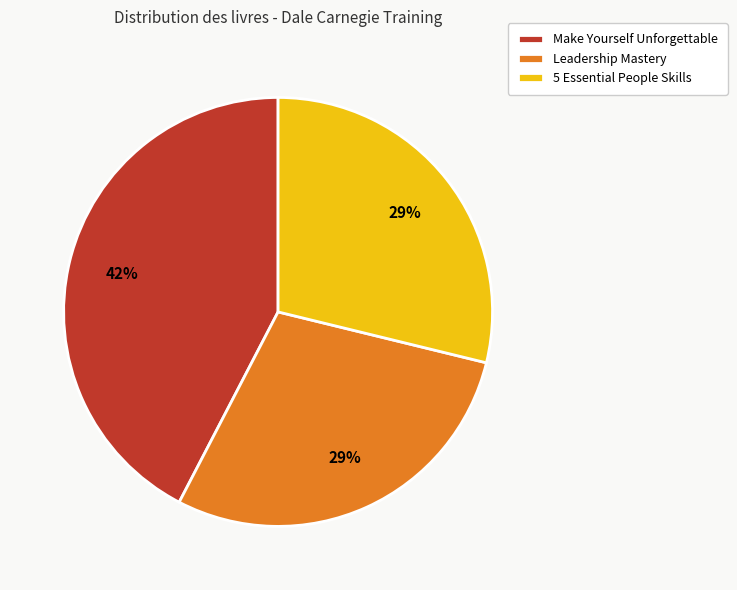

To the nearest percent, what is the combined percentage of Make Yourself Unforgettable and 5 Essential People Skills?

71%